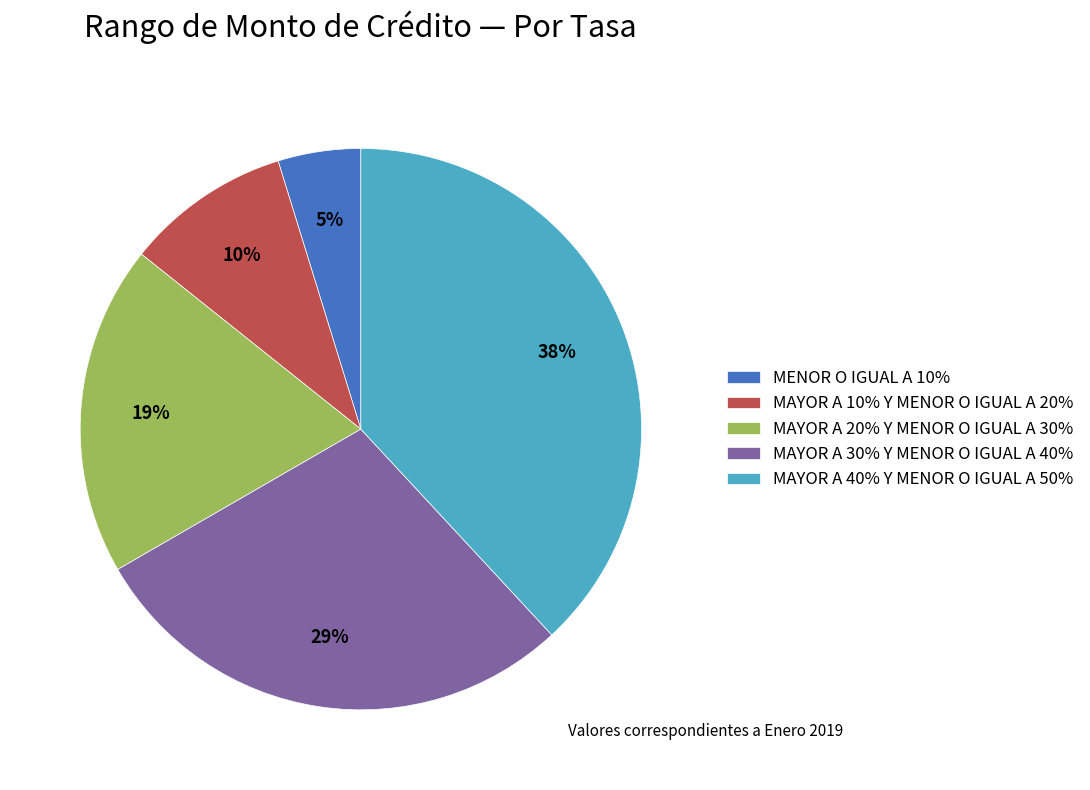

The MENOR O IGUAL A 10% slice represents 18% of the pie. True or false?

False